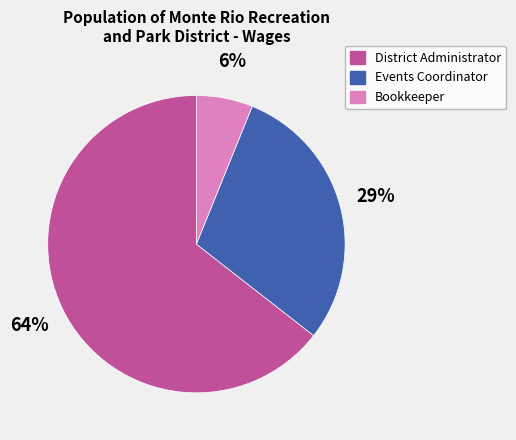

What is the smallest slice in the pie chart?

Bookkeeper